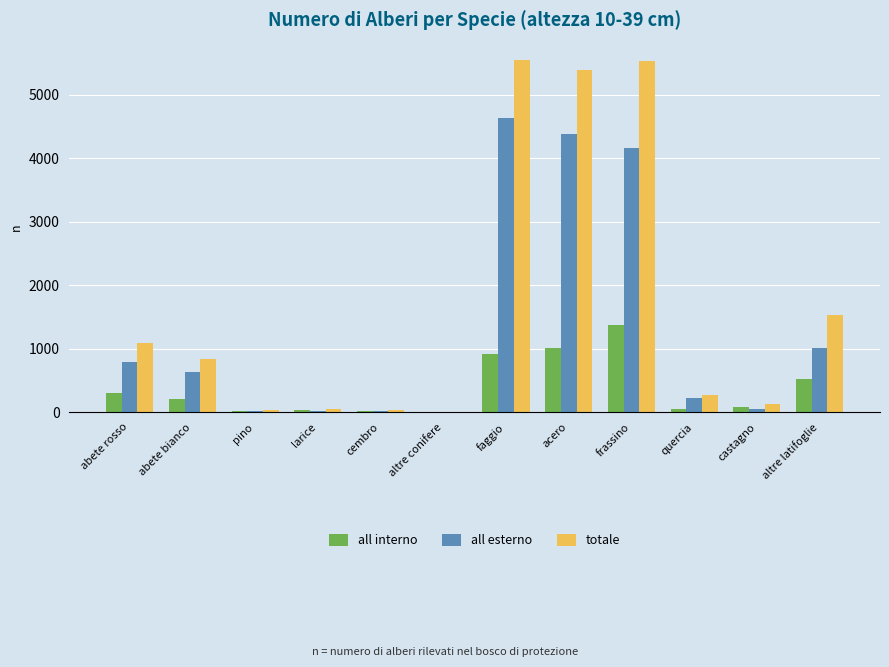

True or false: all esterno has a value of 1078 at abete bianco.

False